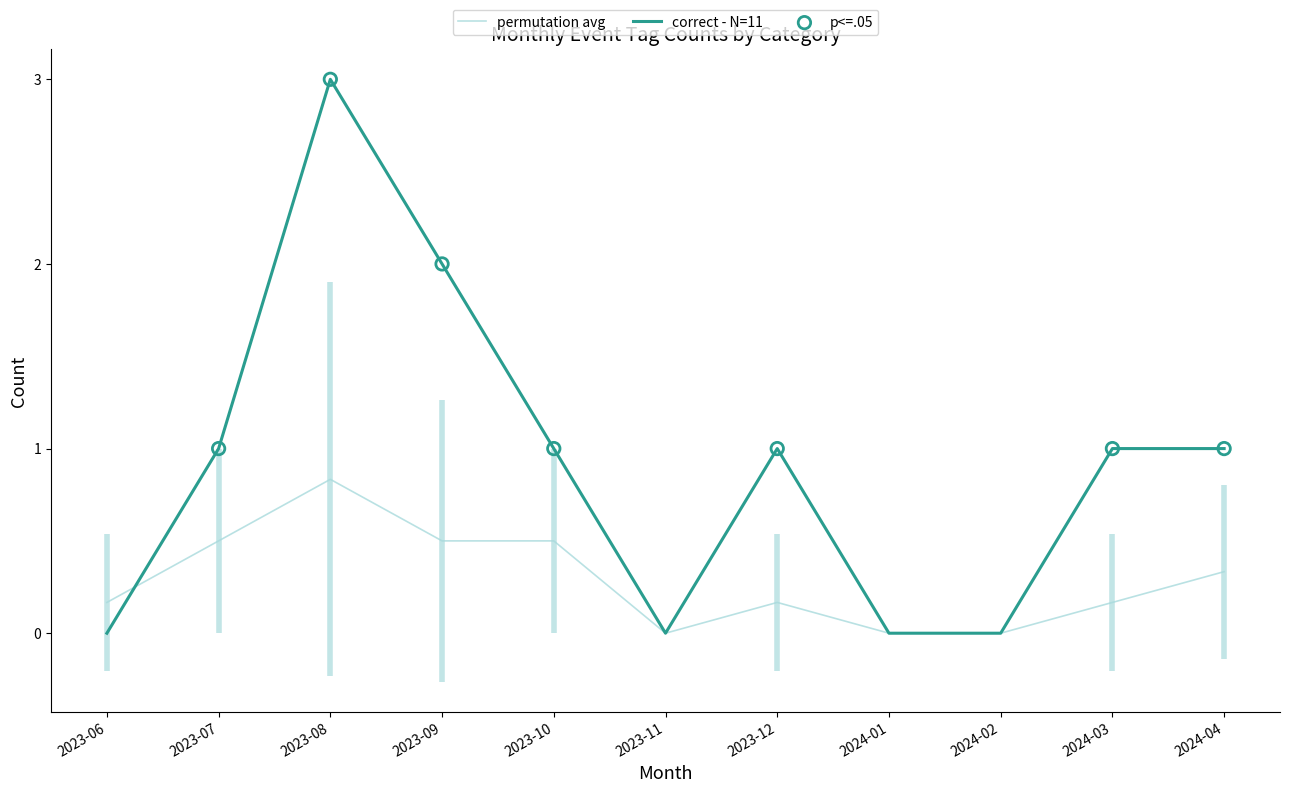

Is the value of permutation avg at 2024-03 greater than the value of correct - N=11 at 2023-11?

Yes